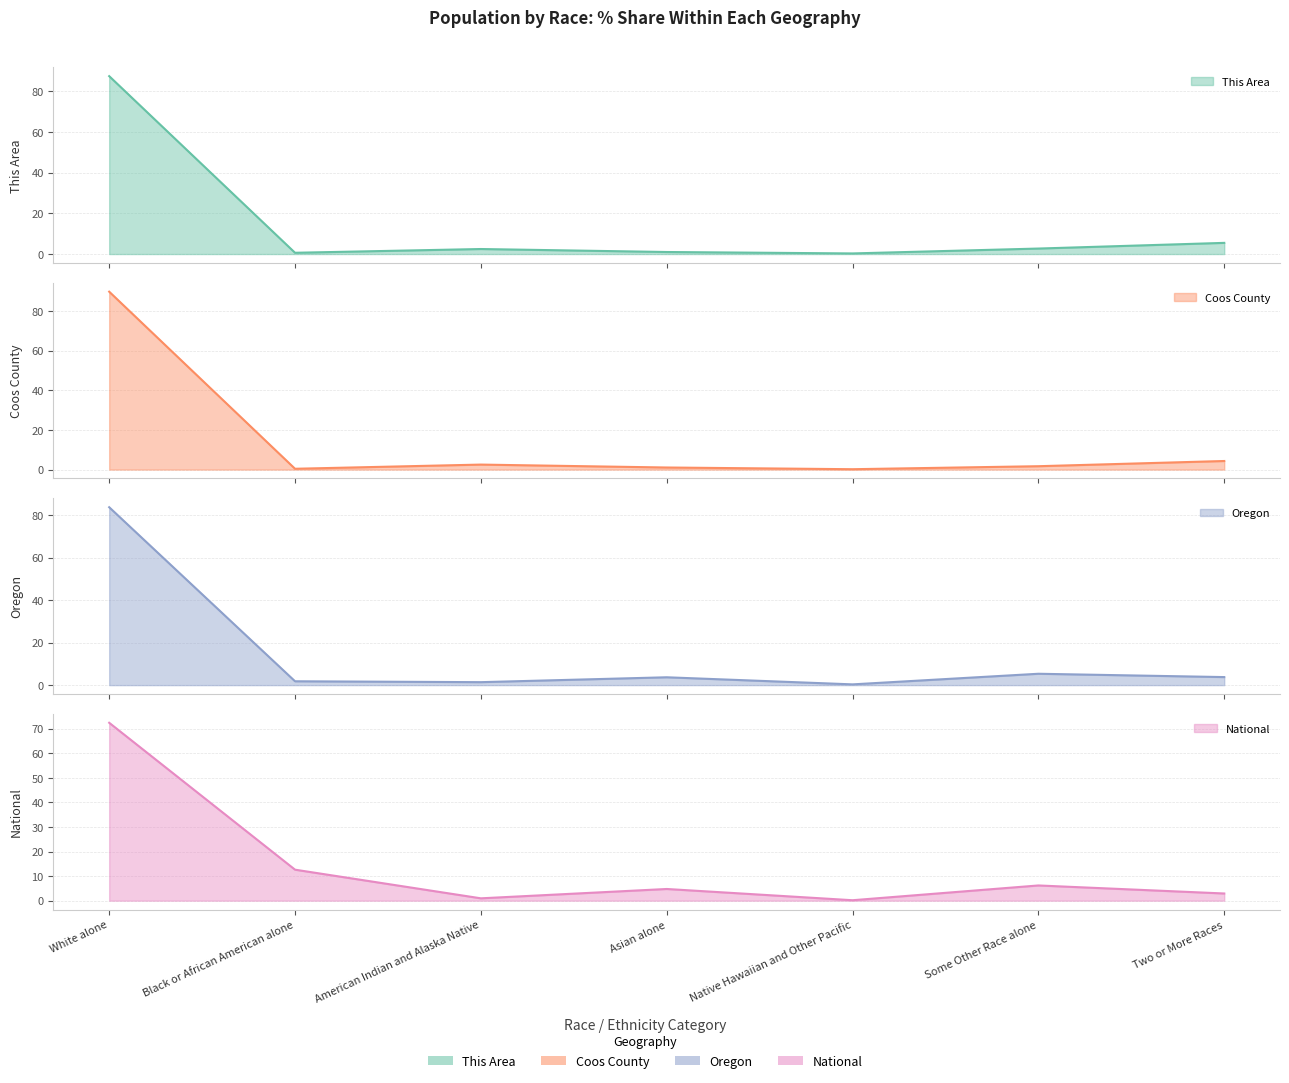

How many values in the Coos County series are below 1?

2